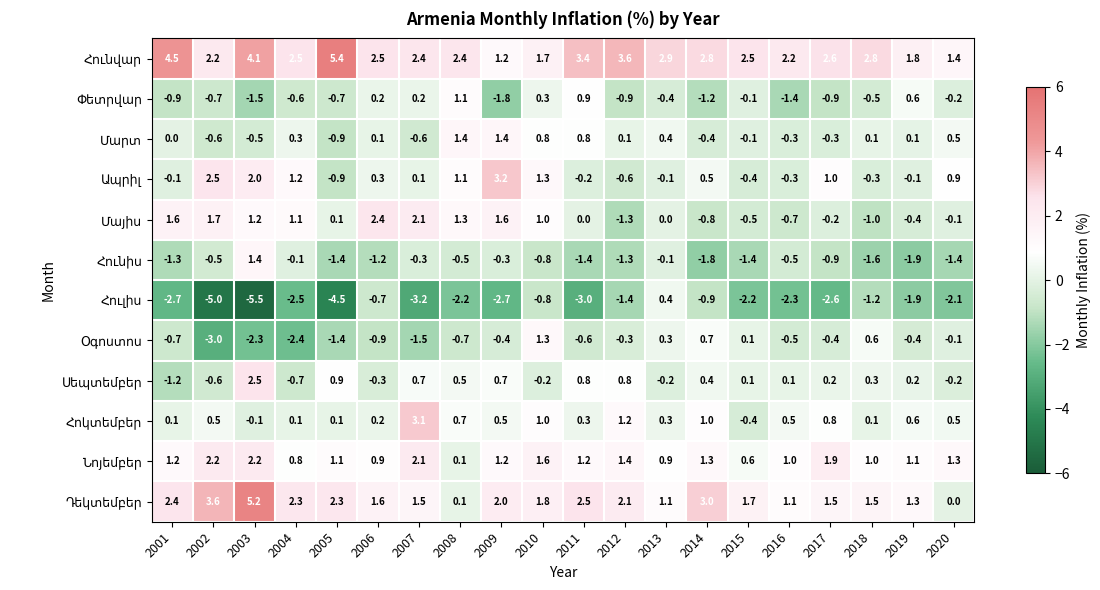

What is the smallest value displayed?

-5.5